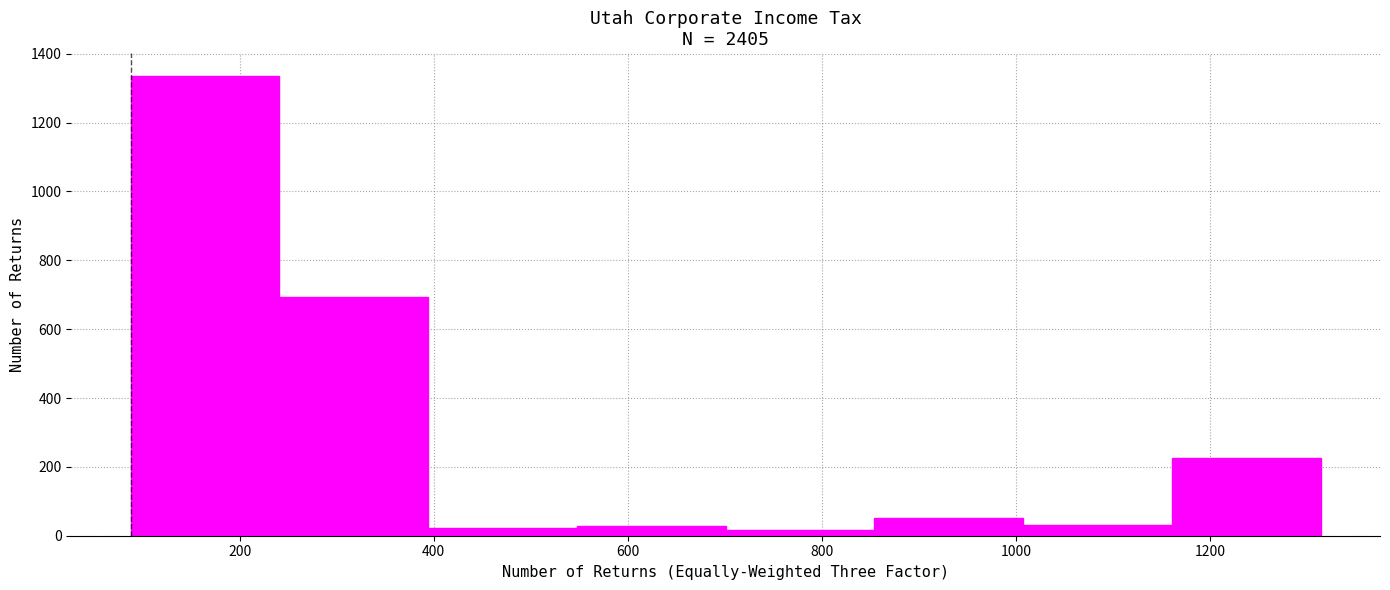

Reading left to right, transcribe this chart: for each bar, give the range it covers on the x-axis and its height. Neither the bar edges nor the heights are printed on the chart, so give them approximately, as read against the axes.

80 to 240: 1340
240 to 400: 700
400 to 540: 20
540 to 700: 20
700 to 860: under 20
860 to 1000: 60
1000 to 1160: 40
1160 to 1320: 220